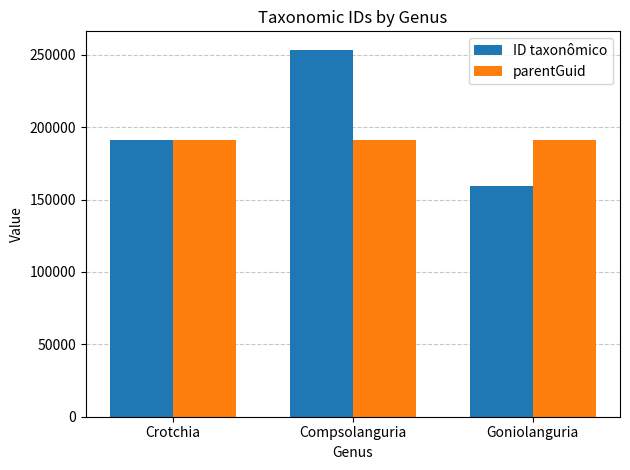

At which label does ID taxonômico reach its minimum?

Goniolanguria